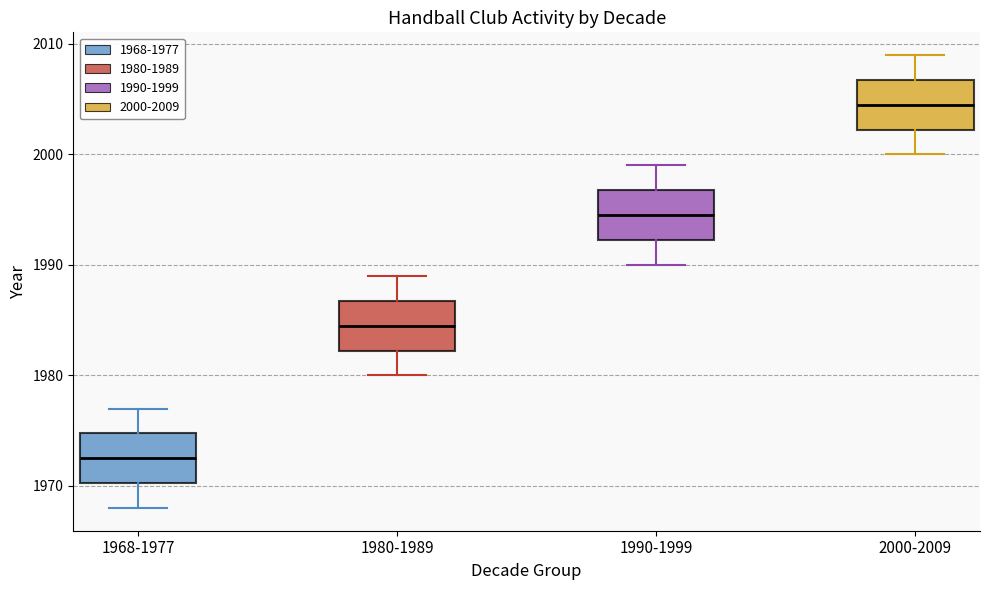

Where is the upper edge of the box for 1980-1989 on the y-axis? The values are not printed on the chart, so give them approximately, as read against the axis.

1987